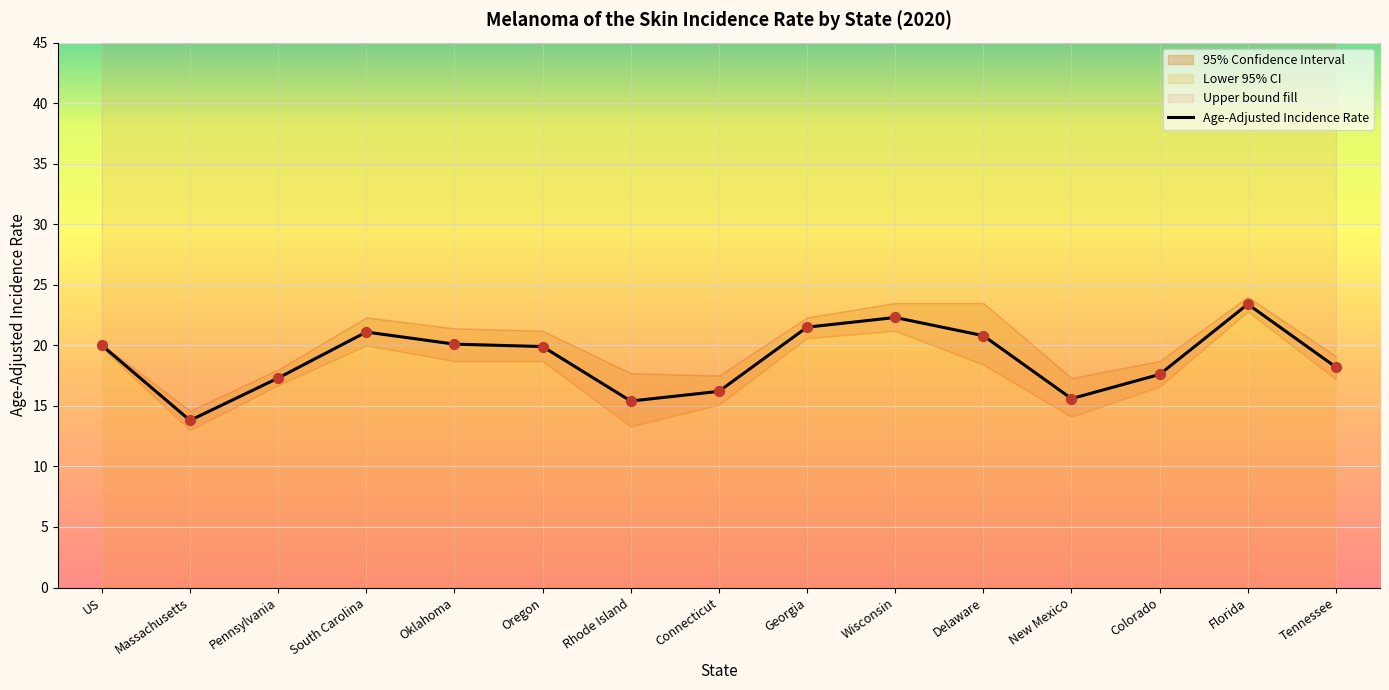

At which category is the sum across all series the highest?

Florida